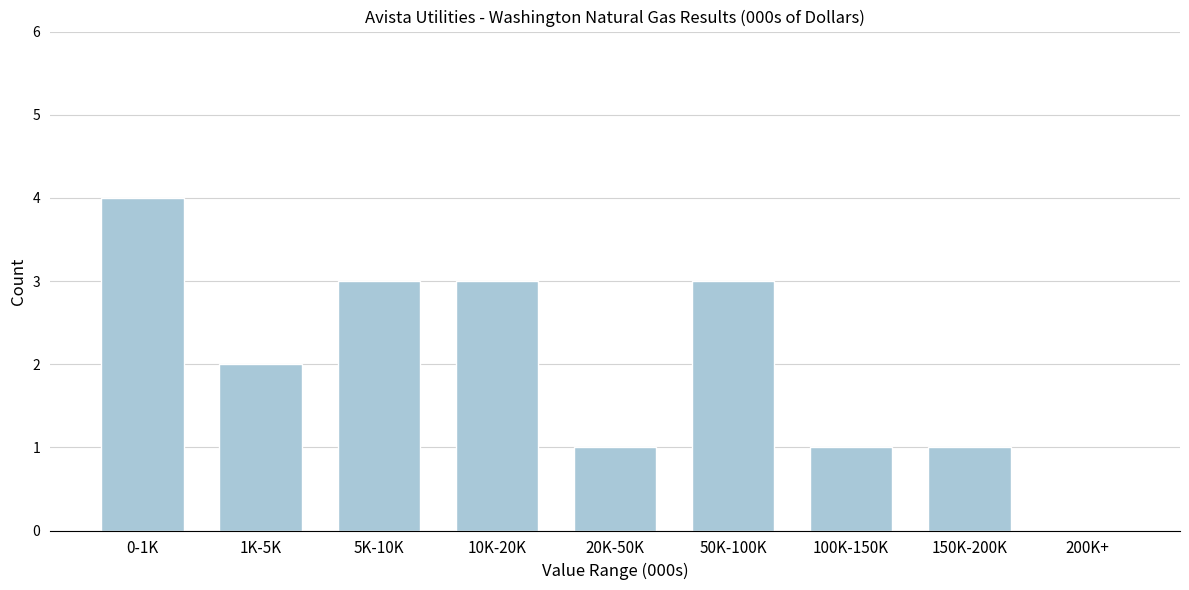

Reading right to left, extract all data points from this chart.

200K+=0	150K-200K=1	100K-150K=1	50K-100K=3	20K-50K=1	10K-20K=3	5K-10K=3	1K-5K=2	0-1K=4